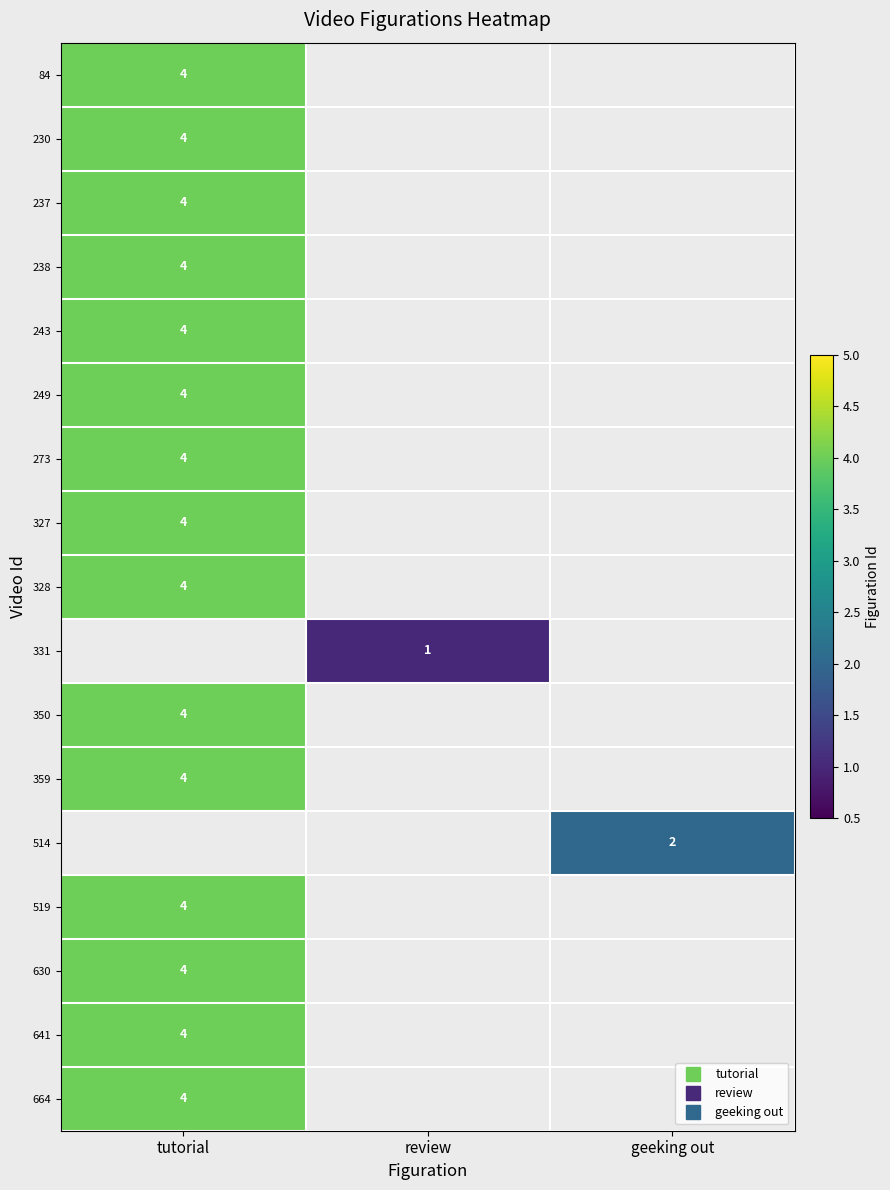

The 331 series shows 1.0 at review. True or false?

True